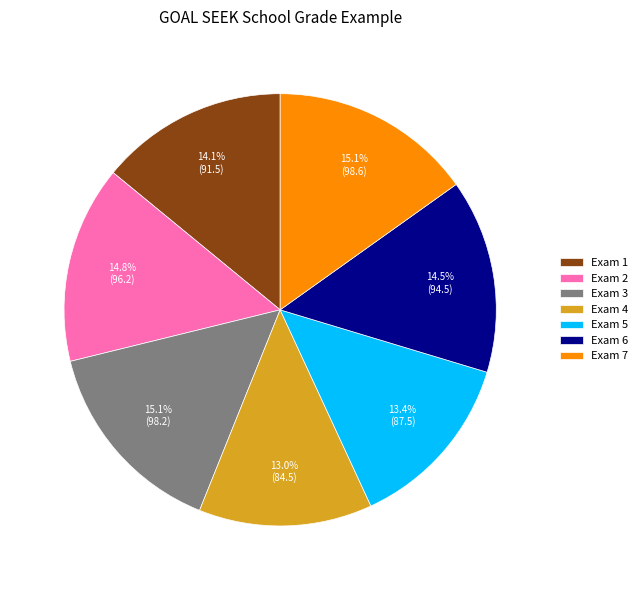

How many segments does this pie chart have?

7